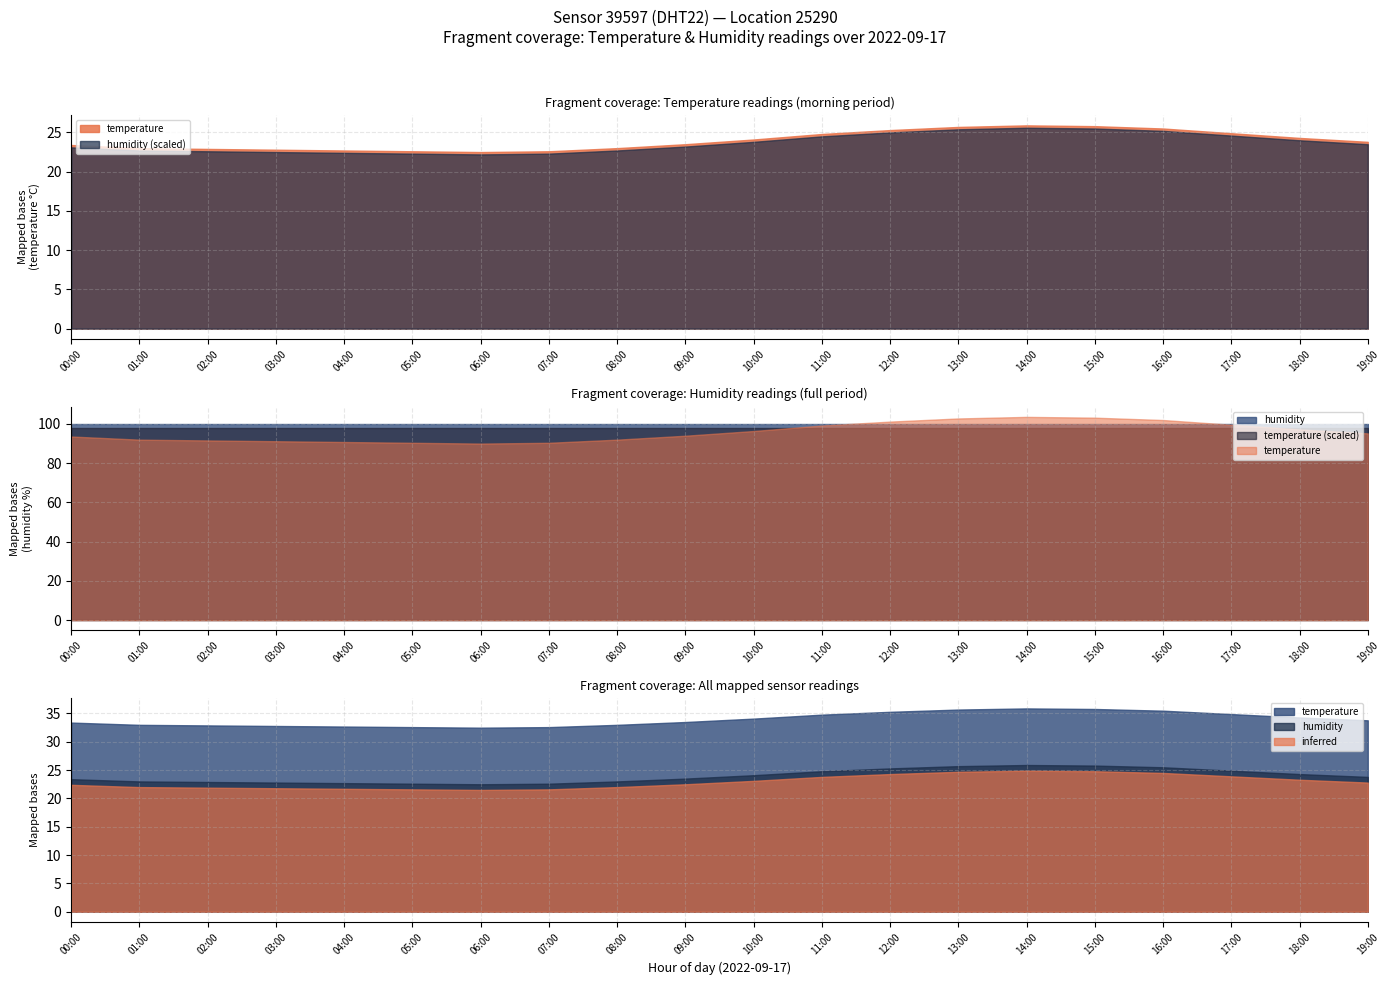

What is the label of the 12th point from the left?

11:00